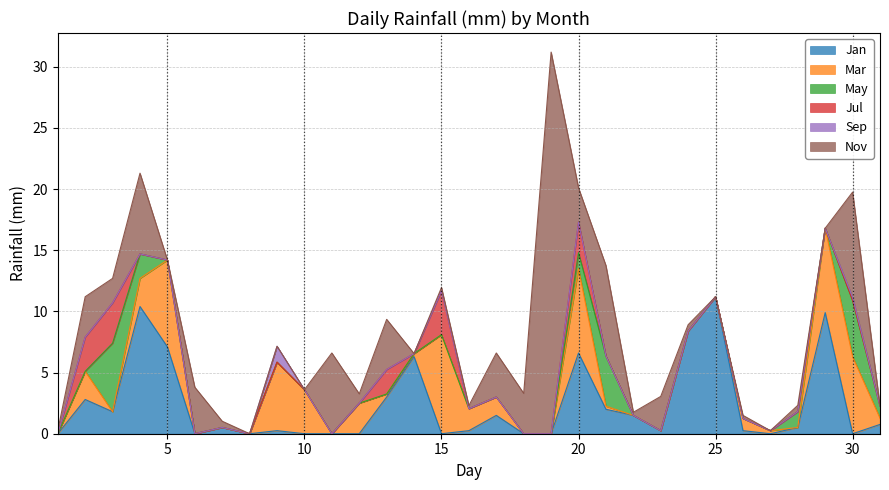

At which category does the chart reach its minimum across all series?

1